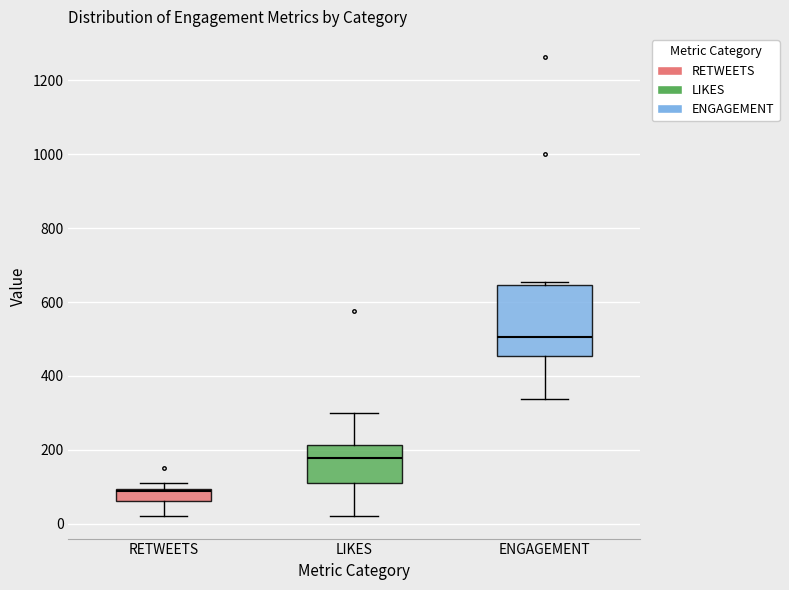

Reading left to right, transcribe this box plot: for each box, give where its median line is, the range the box spans, and where its two whiskers end, as read against the y-axis. The values are not printed on the chart, so give them approximately, as read against the axis.

RETWEETS: median 80, box 60 to 100, whiskers 20 to 120
LIKES: median 180, box 100 to 220, whiskers 20 to 300
ENGAGEMENT: median 500, box 460 to 640, whiskers 340 to 660